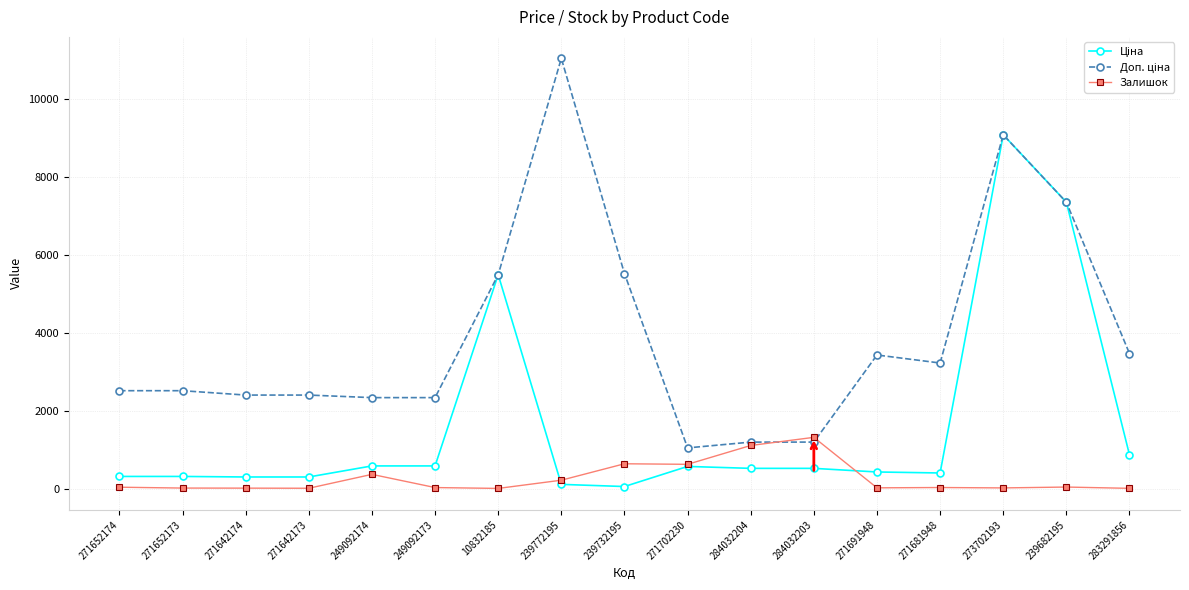

True or false: Залишок has more than 1 points higher than both neighbors.

True